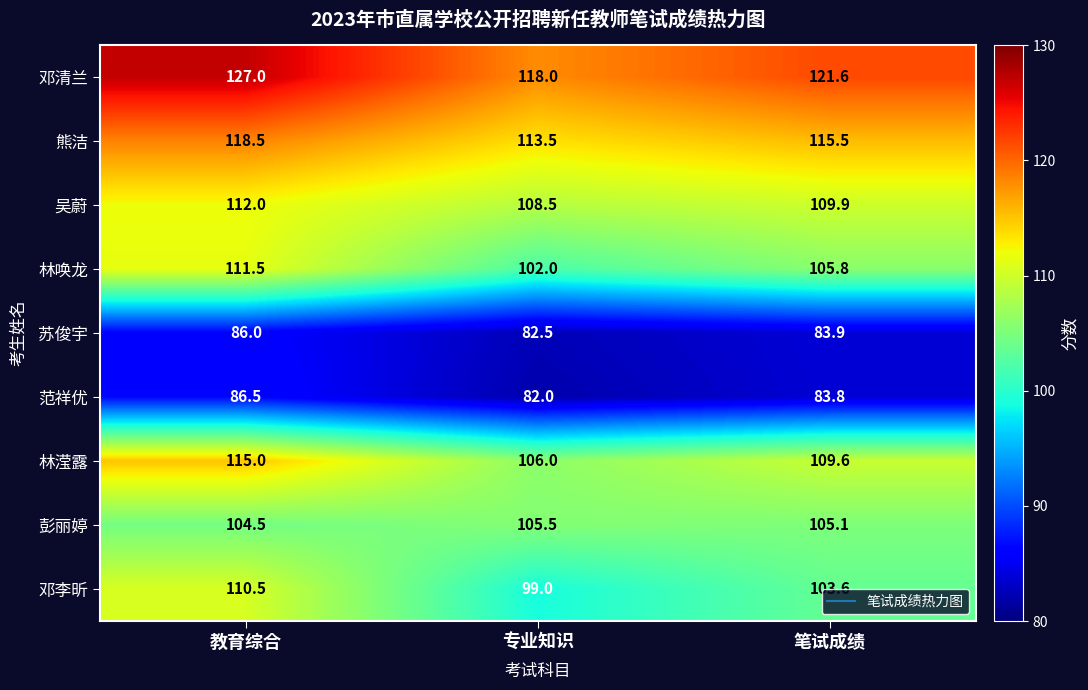

How many data points does each series have?

3